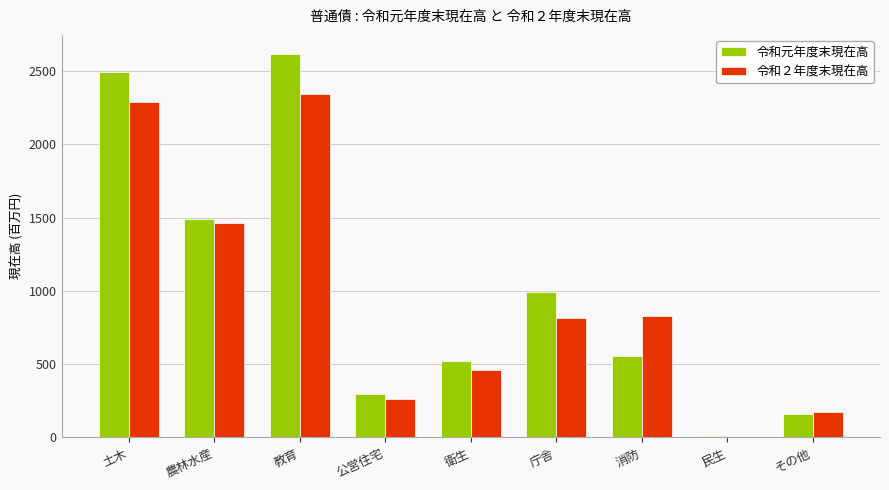

True or false: 令和２年度末現在高 has a value of 5.9 at 民生.

True